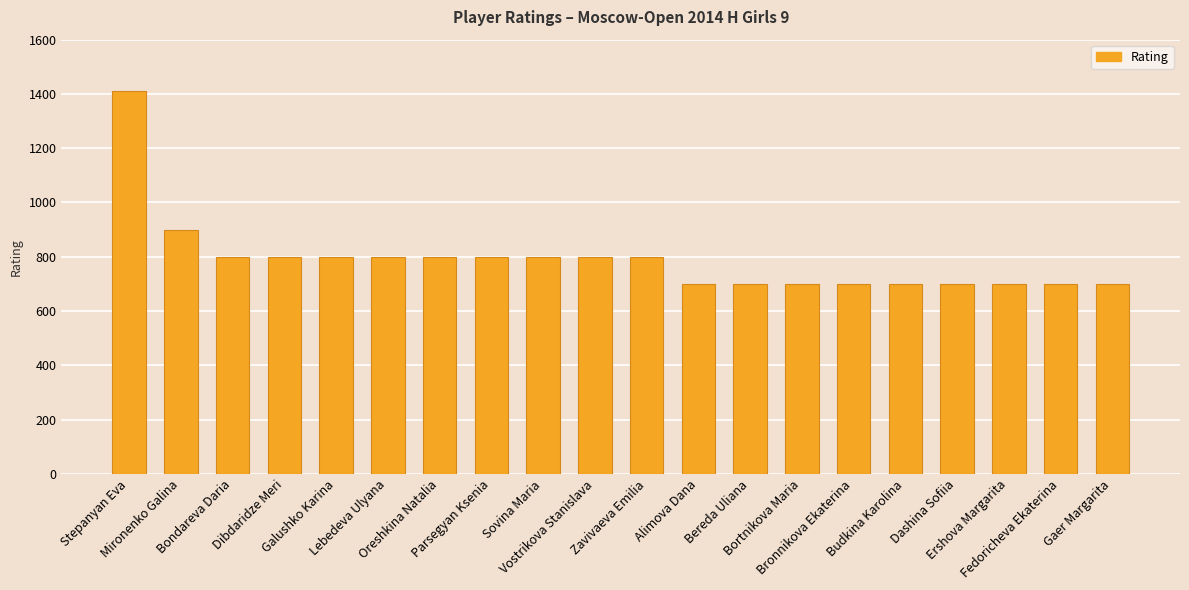

What is the difference between the maximum and minimum values?

712